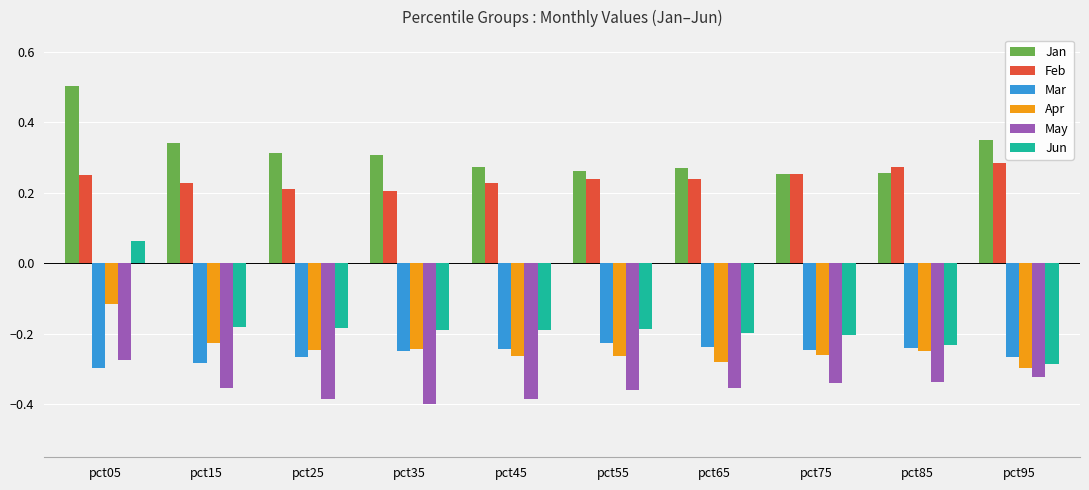

The Feb series shows 0.3 at pct85. True or false?

True